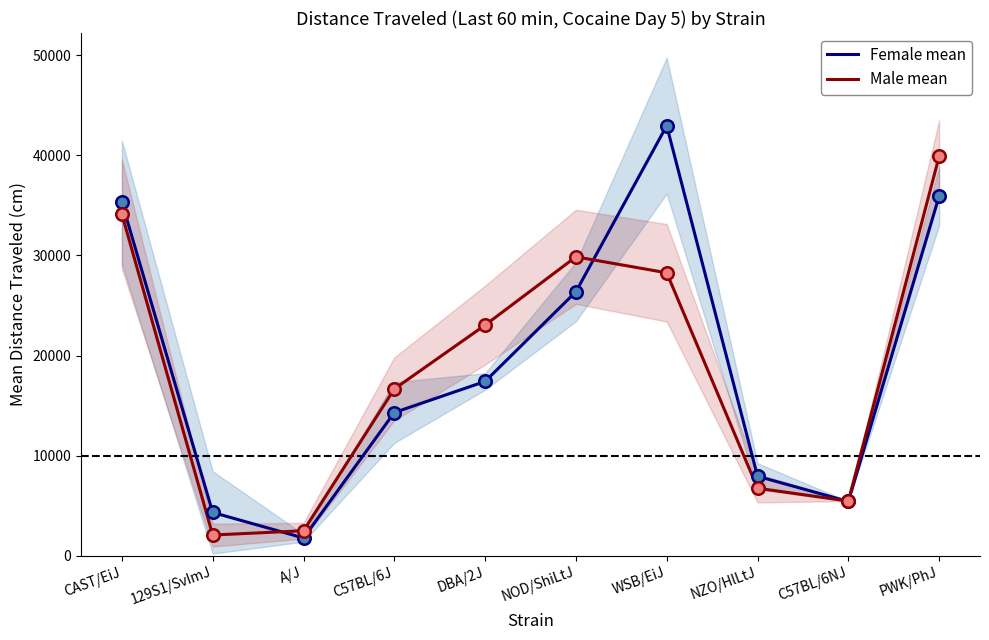

List the series in order of their overall mean, highest first.

Female mean, Male mean